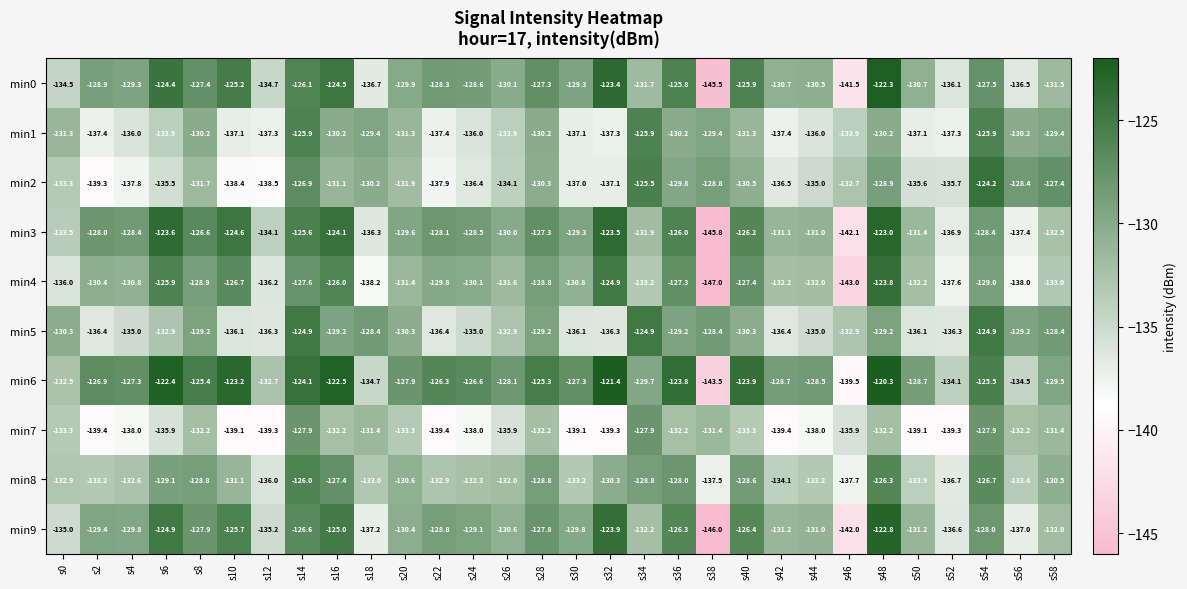

What is the difference between the highest and lowest values at s52?

5.2